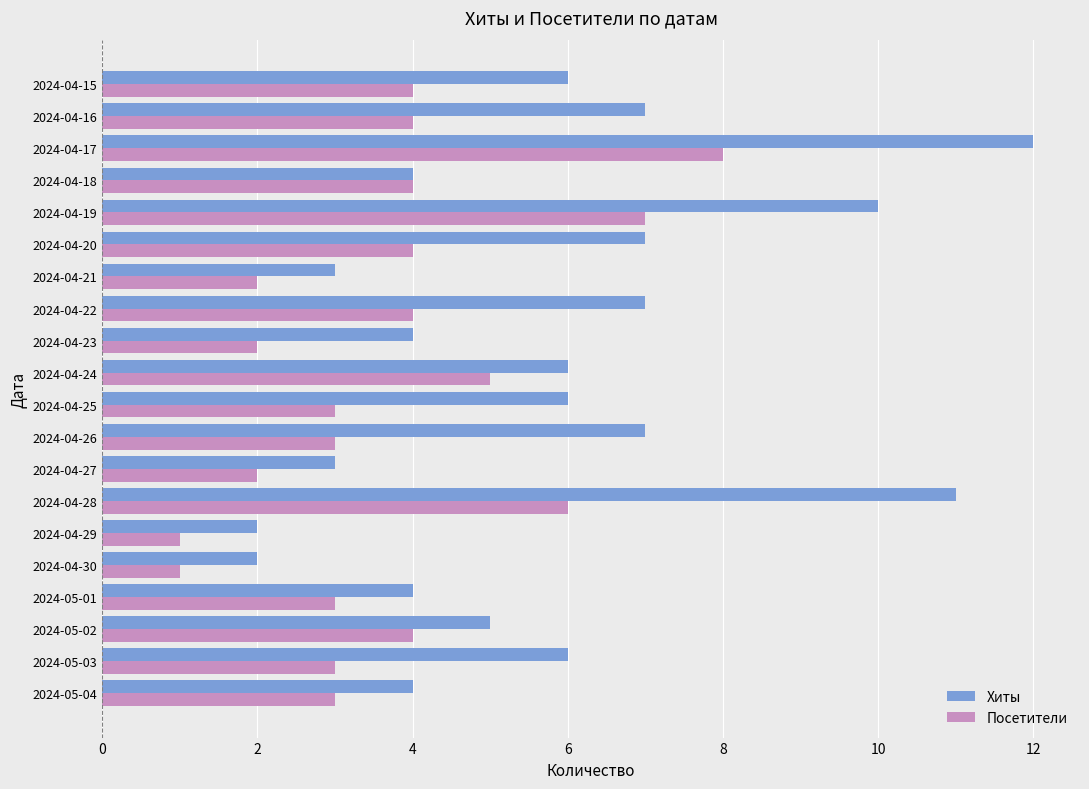

Rank the series by their average value, from highest to lowest.

Хиты, Посетители